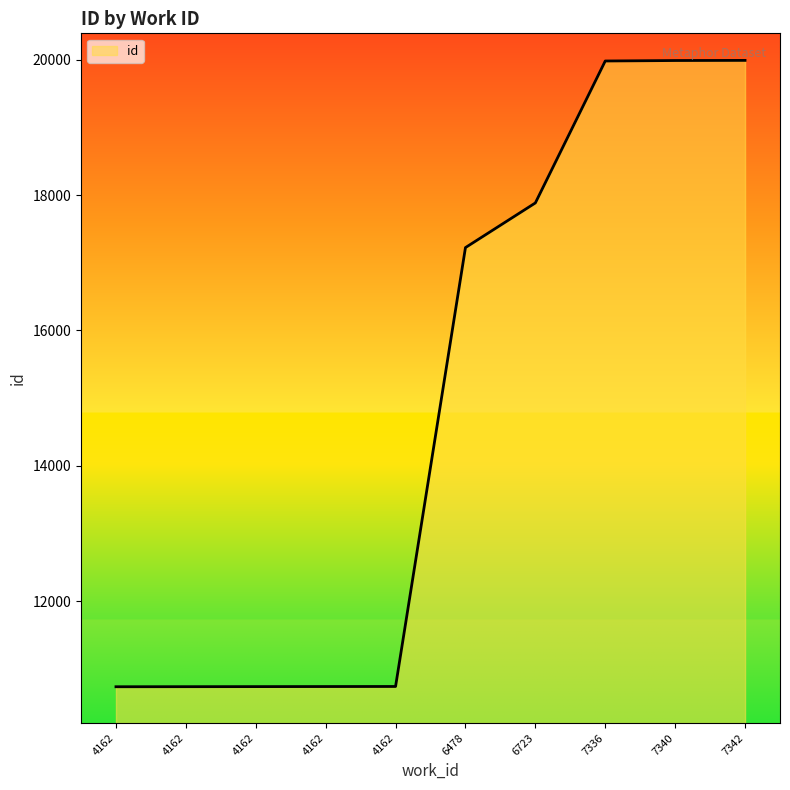

The value at 7342 is 33197. True or false?

False